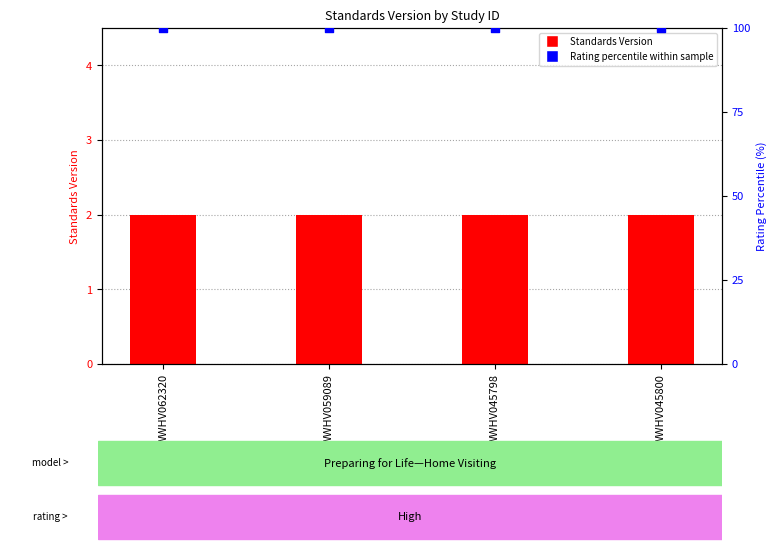

What are all the series names shown in the legend?

Standards Version, Rating percentile